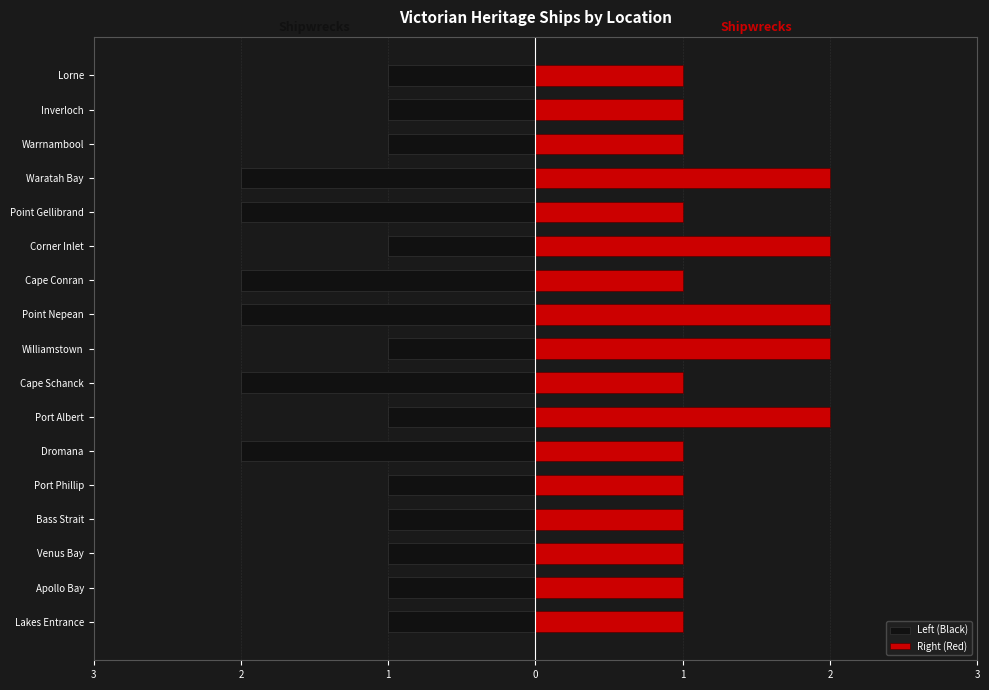

Reading left to right, what are all the values shown in this chart?

Left (Black): -1	-1	-1	-1	-1	-2	-1	-2	-1	-2	-2	-1	-2	-2	-1	-1	-1
Right (Red): 1	1	1	1	1	1	2	1	2	2	1	2	1	2	1	1	1